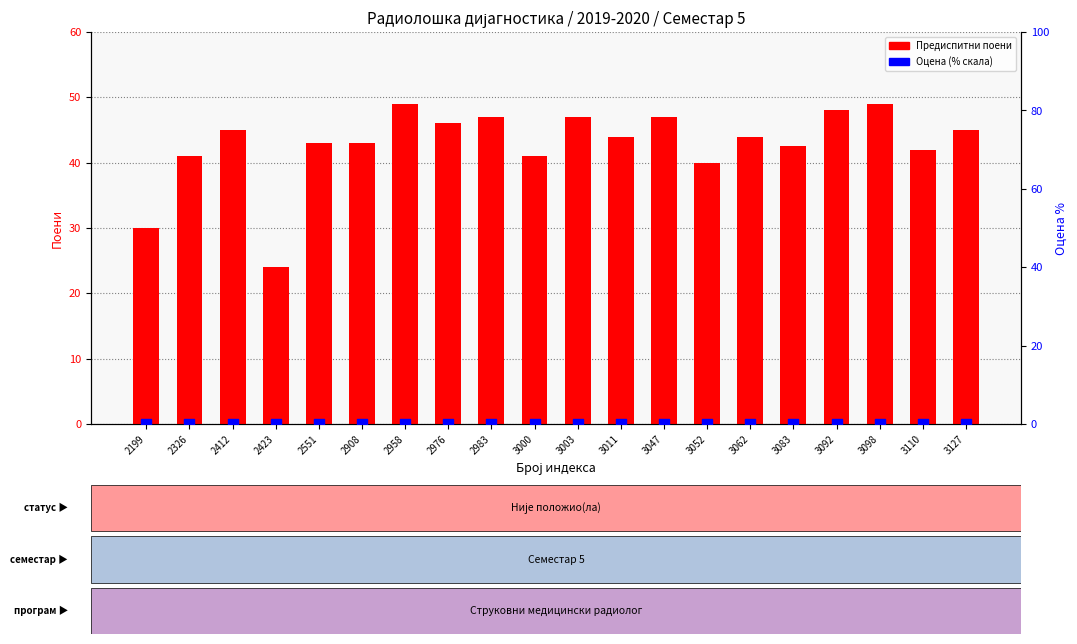

Which series contains the highest Y value?

Предиспитни поени